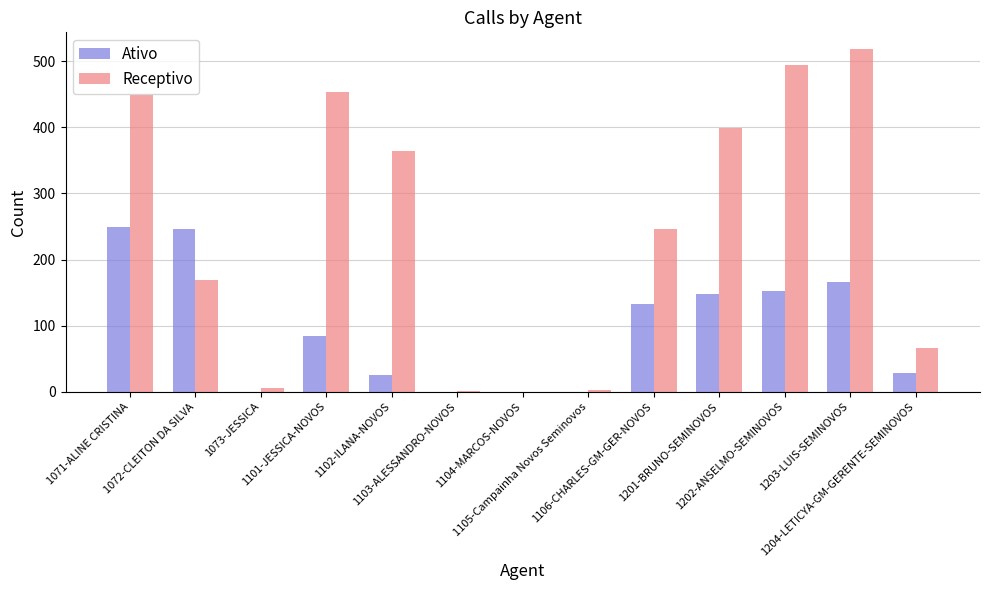

How many distinct data groups are displayed?

2